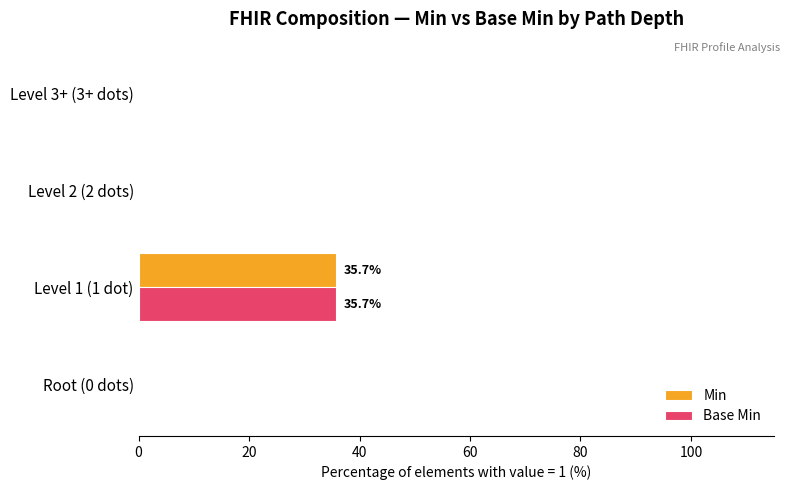

At which category is the sum across all series the highest?

Level 1 (1 dot)